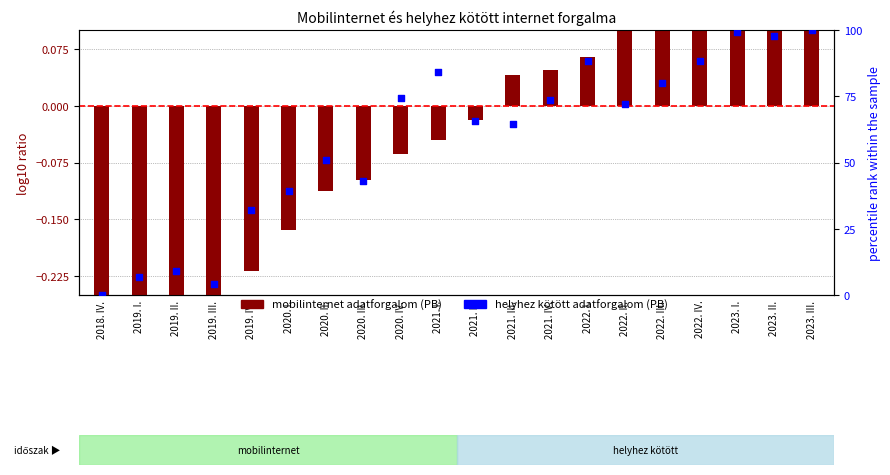

Which series contains the lowest Y value?

mobilinternet adatforgalom (PB)